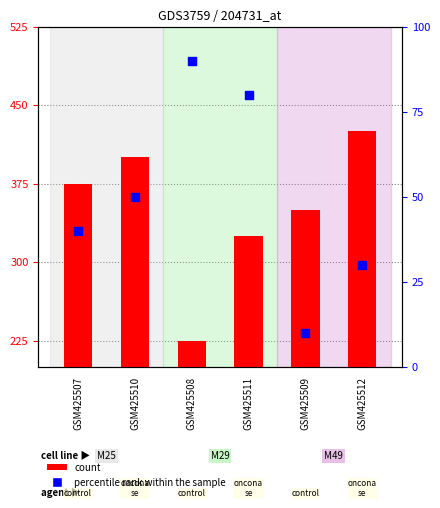

Which series reaches the maximum Y coordinate?

count